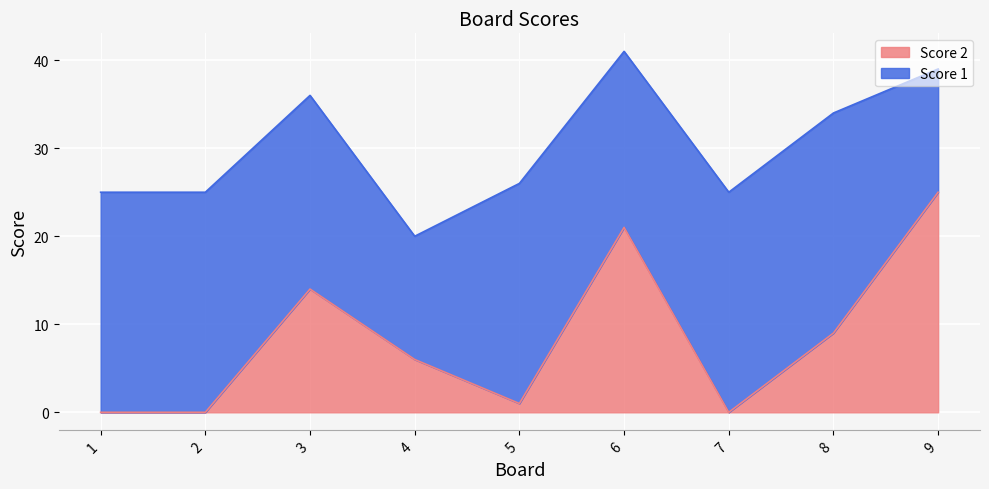

Rank the categories by value from lowest to highest.

1, 2, 7, 5, 4, 8, 3, 6, 9